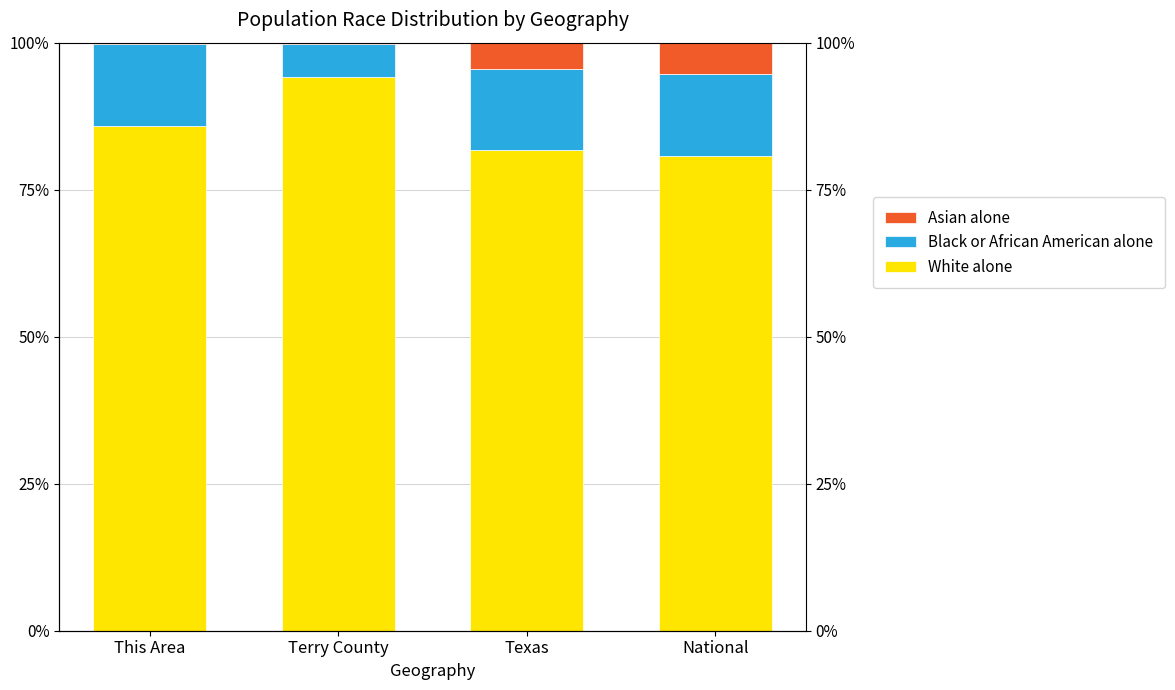

Read the Black or African American alone value at Terry County.

5.5